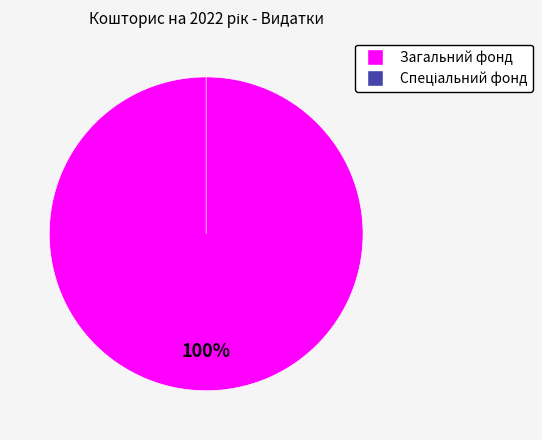

Is Спеціальний фонд the majority of the pie?

No